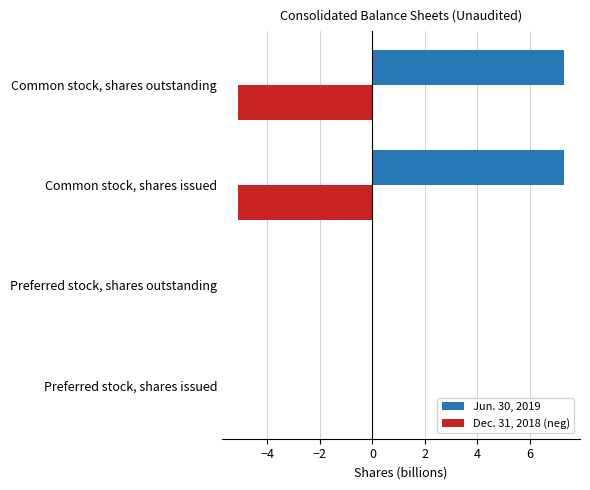

The value of Jun. 30, 2019 at Preferred stock, shares outstanding is 0.0. True or false?

True